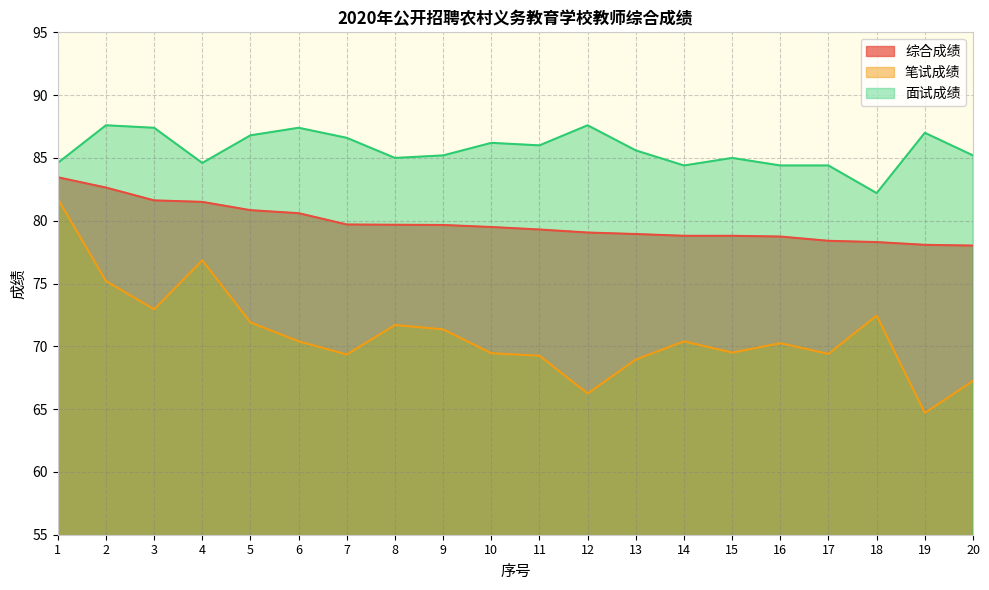

Which category has the highest value across all series?

2